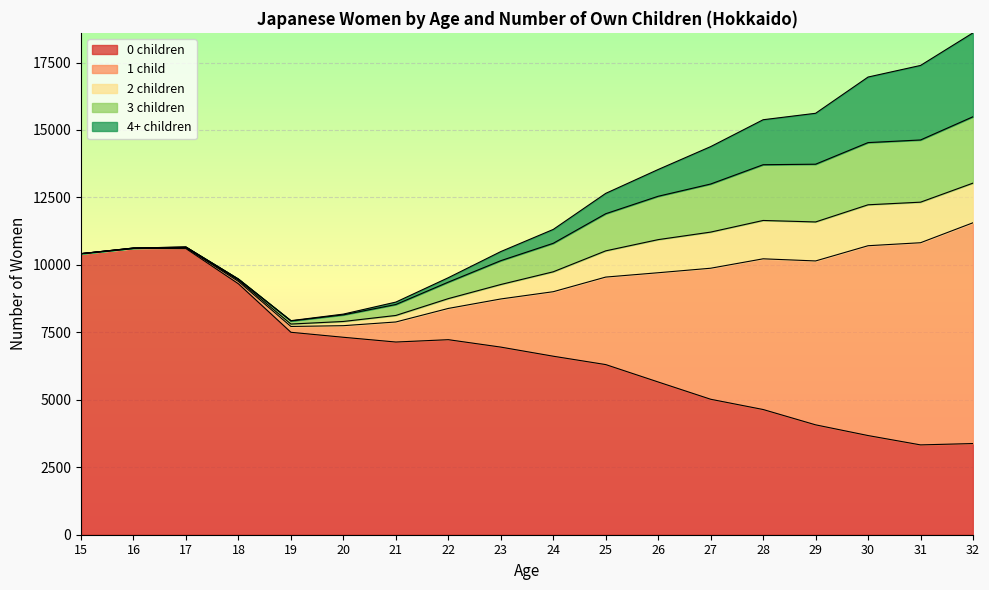

Reading right to left, list all the values displayed in this chart.

0 children: 32=3379	31=3329	30=3675	29=4072	28=4640	27=5020	26=5660	25=6305	24=6615	23=6953	22=7228	21=7141	20=7317	19=7502	18=9298	17=10602	16=10605	15=10414
1 child: 32=8182	31=7492	30=7035	29=6074	28=5585	27=4856	26=4049	25=3243	24=2391	23=1784	22=1158	21=743	20=430	19=216	18=88	17=30	16=10	15=1
2 children: 32=1469	31=1503	30=1517	29=1445	28=1421	27=1339	26=1227	25=972	24=738	23=536	22=364	21=242	20=156	19=89	18=47	17=21	16=7	15=1
3 children: 32=2460	31=2305	30=2305	29=2140	28=2066	27=1782	26=1607	25=1376	24=1056	23=883	22=611	21=406	20=245	19=116	18=40	17=8	16=3	15=0
4+ children: 32=3109	31=2762	30=2429	29=1887	28=1667	27=1386	26=992	25=754	24=514	23=337	22=164	21=89	20=28	19=10	18=1	17=1	16=0	15=0